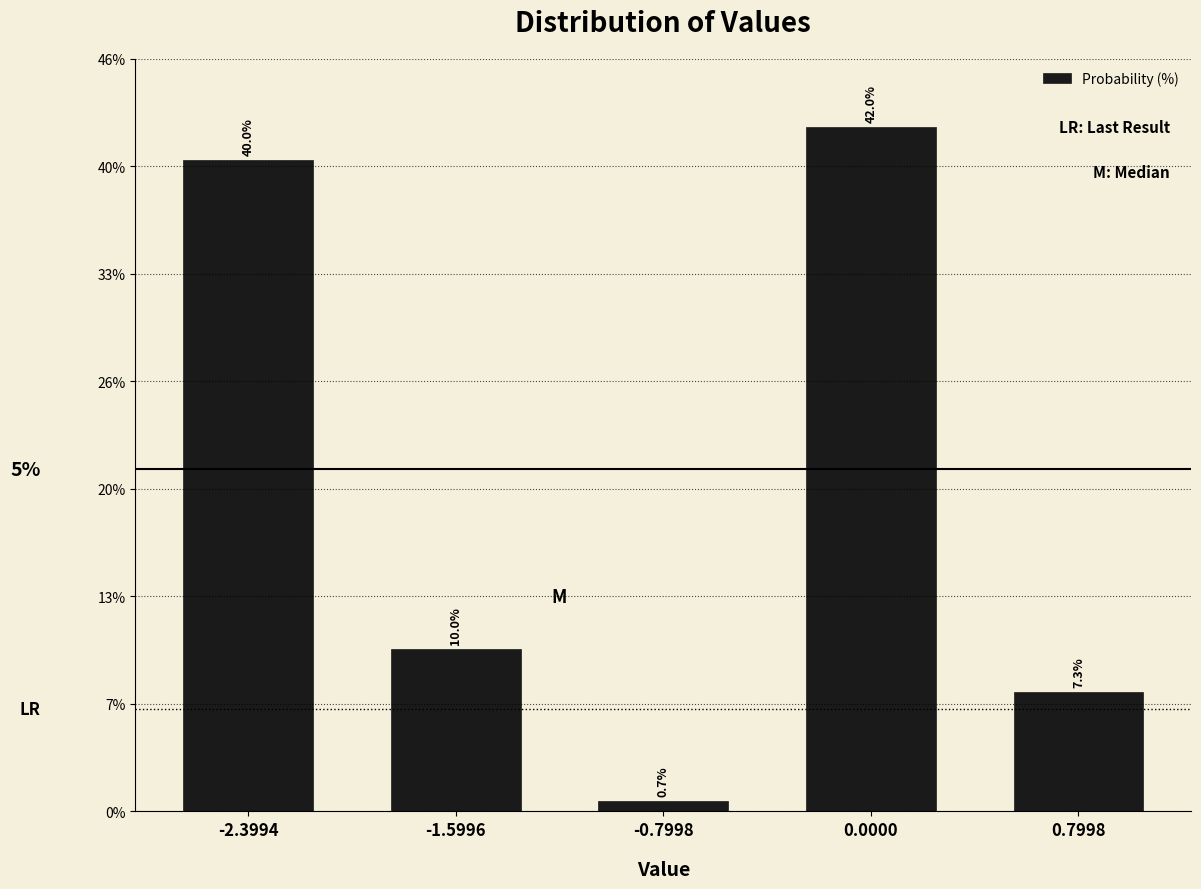

Reading right to left, extract all data points from this chart.

0.7998=7.3	0.0000=42.0	-0.7998=0.7	-1.5996=10.0	-2.3994=40.0